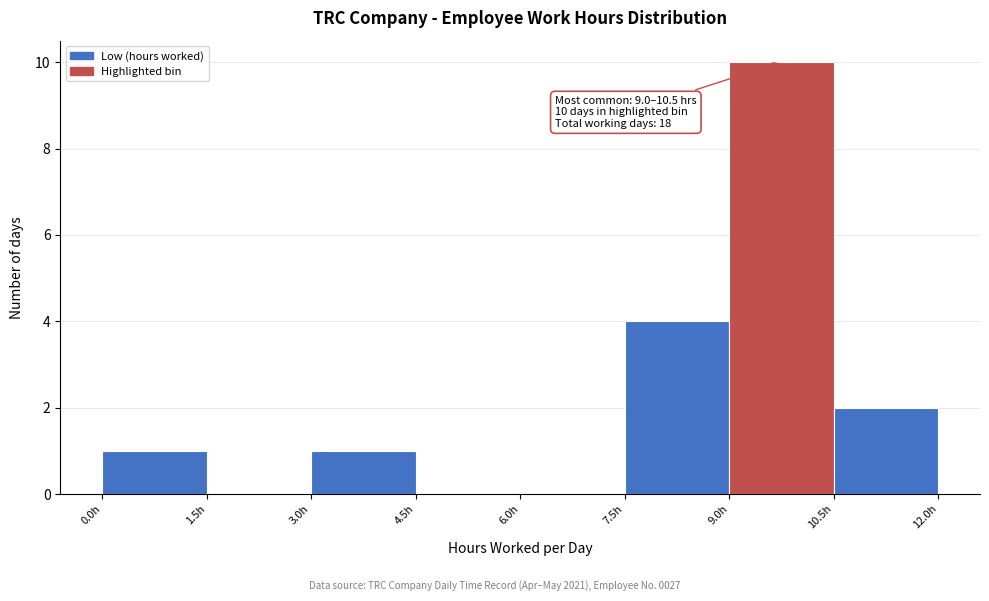

Over which range of the x-axis is the bar tallest?

9.0 to 10.5